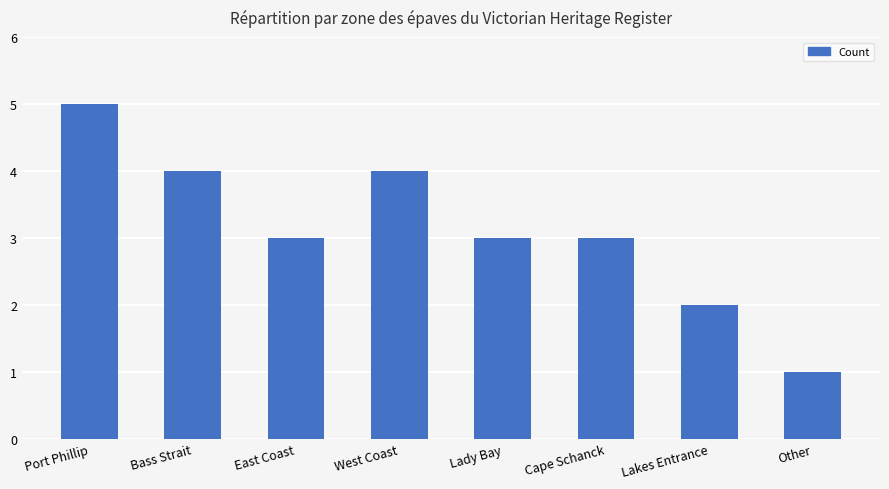

Which label corresponds to the largest value in the chart?

Port Phillip